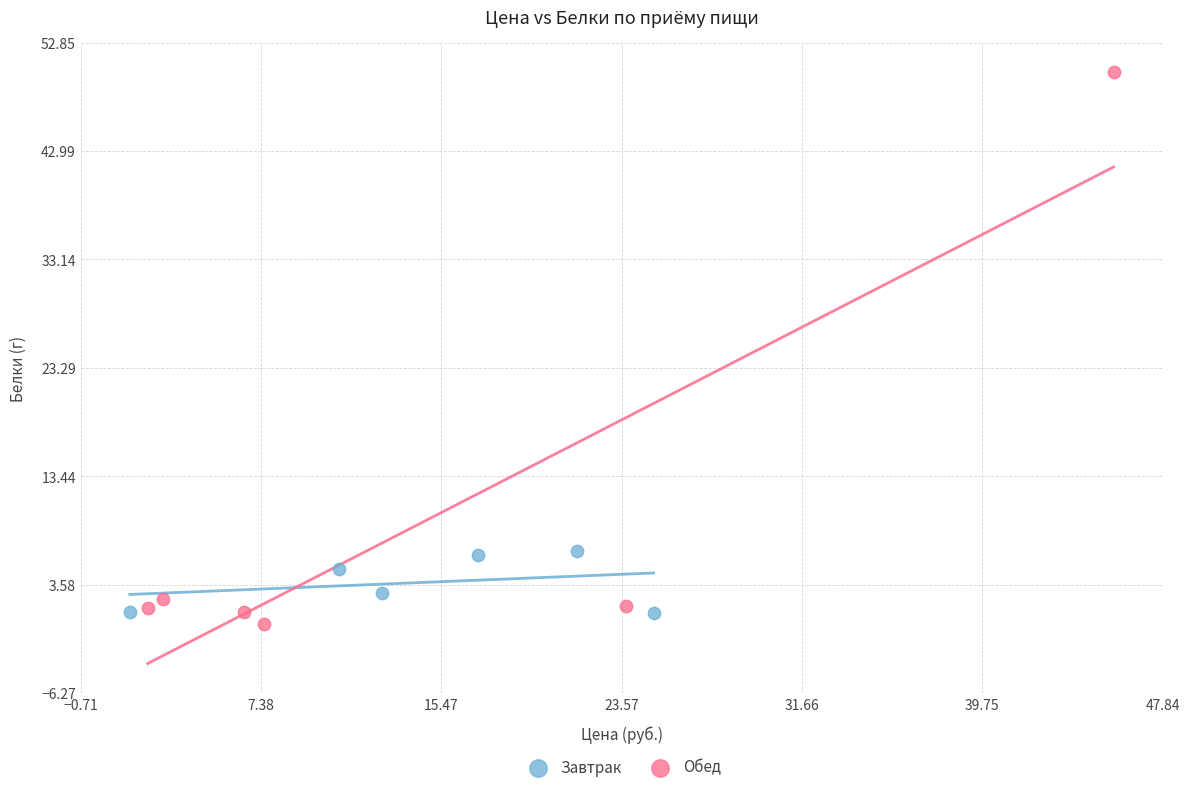

Which series reaches the maximum Y coordinate?

Обед